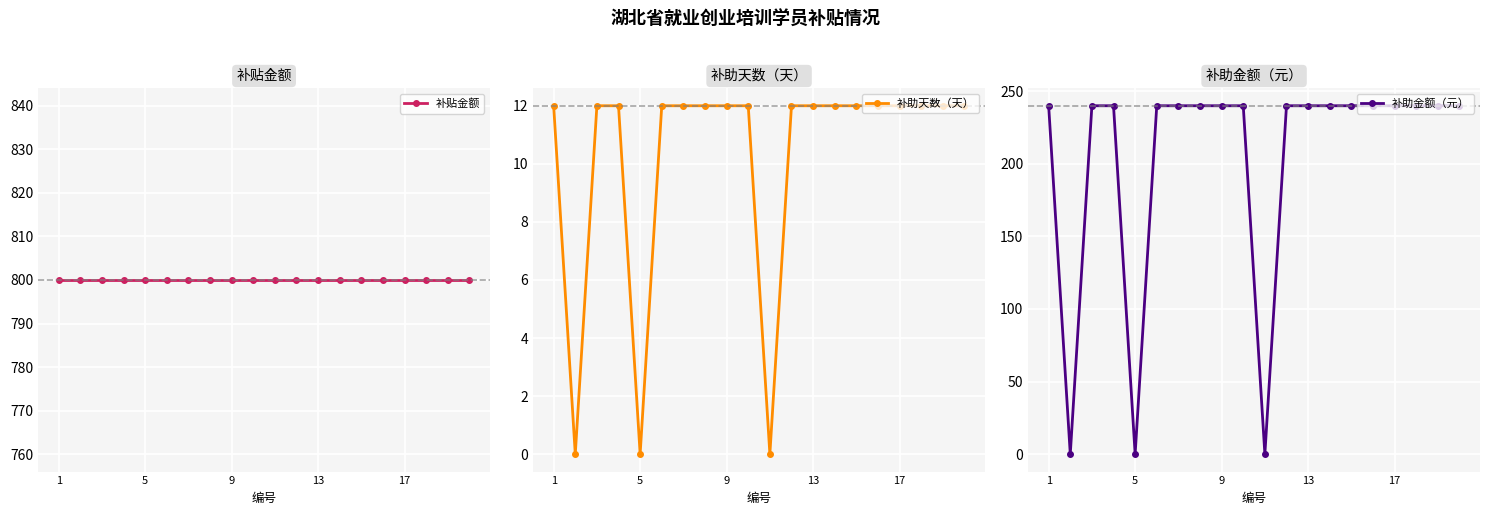

Is this an area chart (filled region under the line)?

No